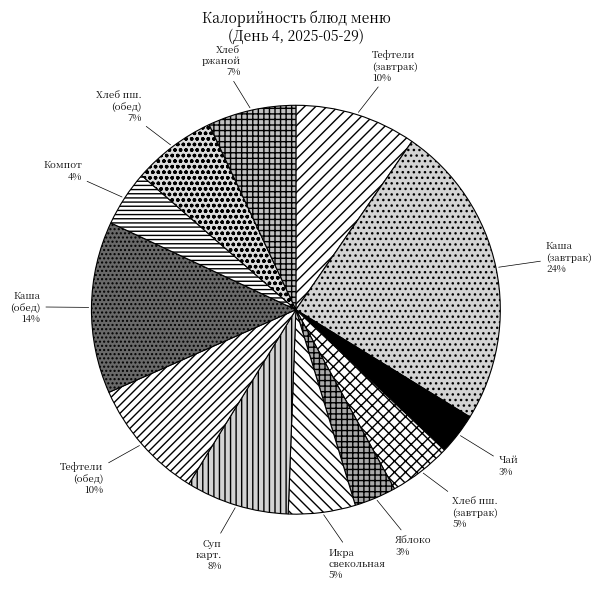

Which category has the biggest portion of the pie?

Каша гречневая (завтрак)